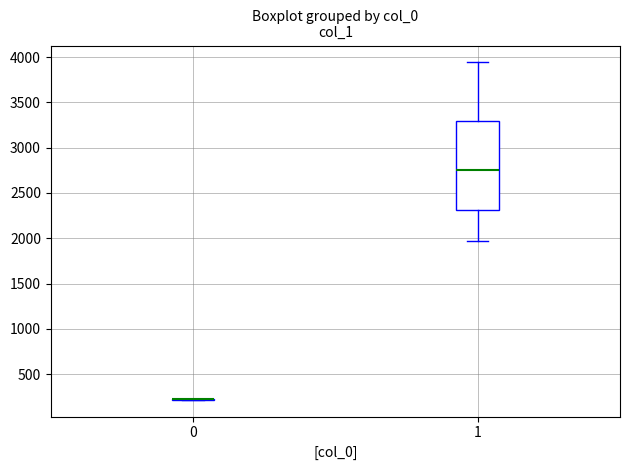

Reading left to right, transcribe this box plot: for each box, give where its median line is, the range the box spans, and where its two whiskers end, as read against the y-axis. The values are not printed on the chart, so give them approximately, as read against the axis.

0: box collapsed to a line at 200, whiskers 200 to 200
1: median 2750, box 2300 to 3300, whiskers 1950 to 3950